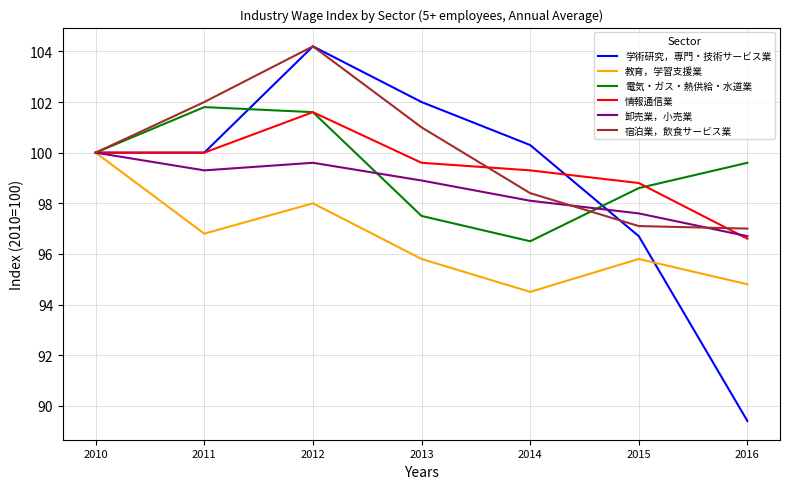

The 電気・ガス・熱供給・水道業 series shows 63.2 at 2015. True or false?

False